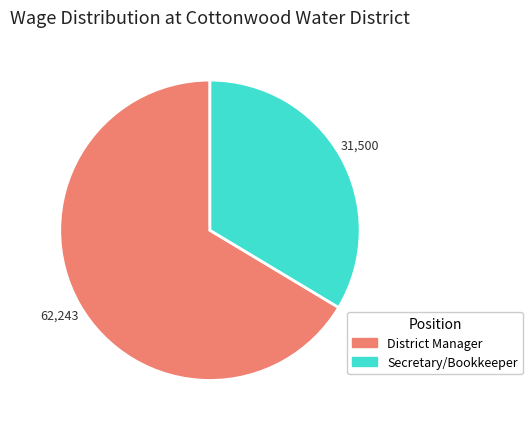

Is there any slice that represents more than half of the pie?

Yes